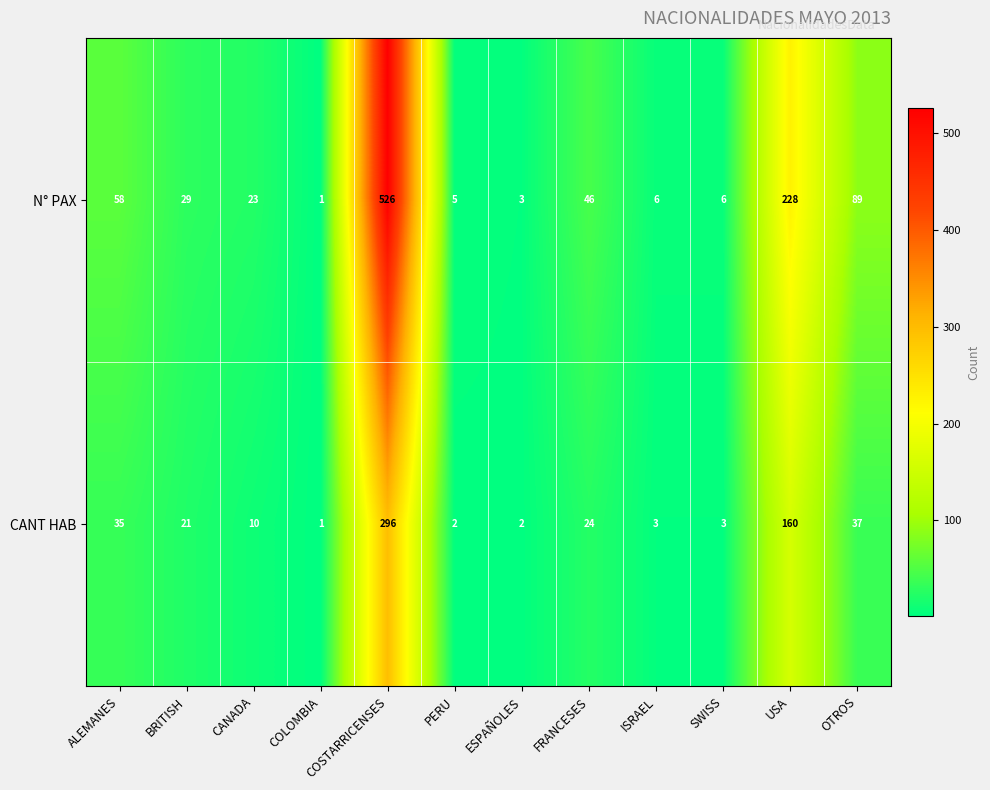

Which series has the largest total across all categories?

N° PAX